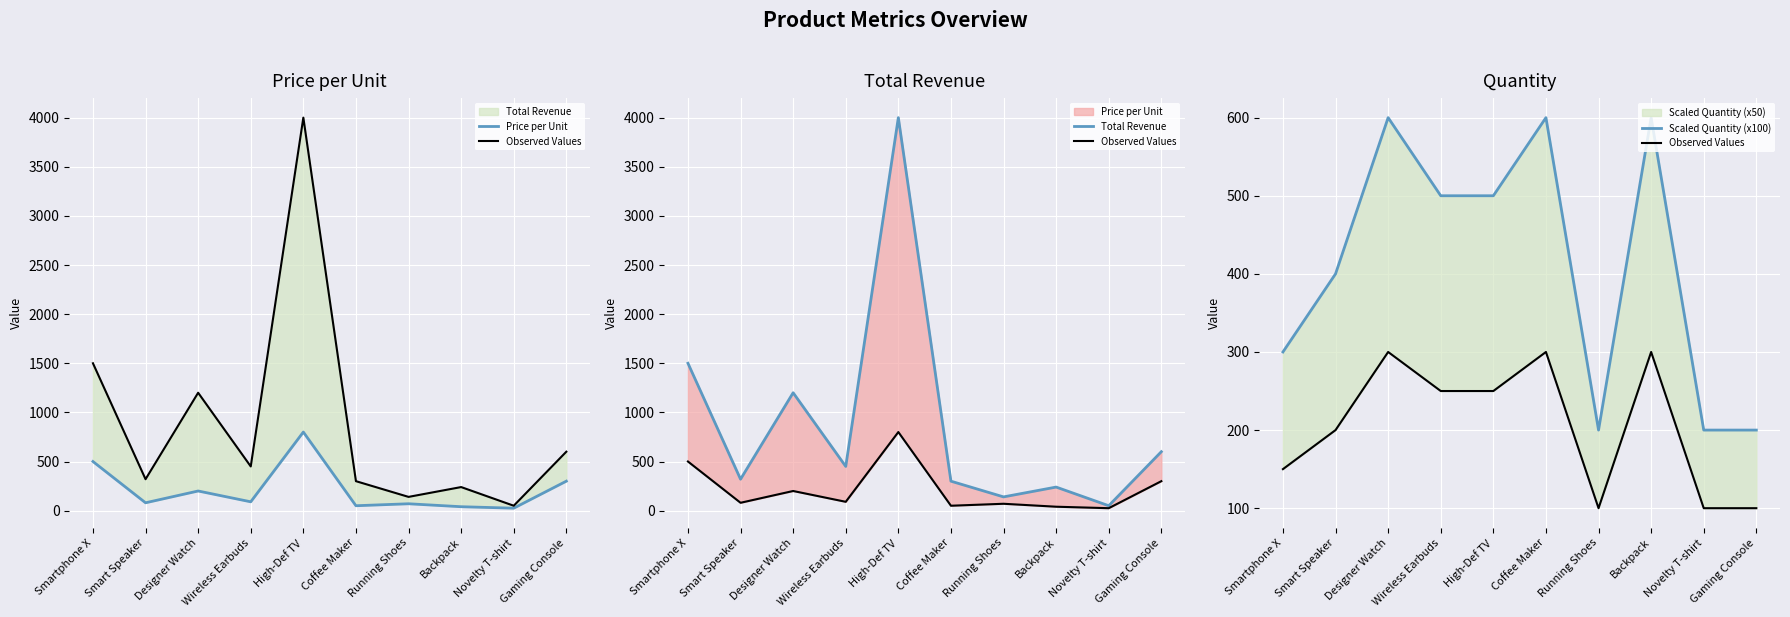

What position from the left is Running Shoes?

7